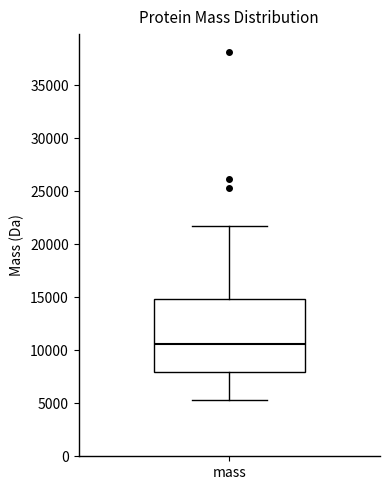

Transcribe this box plot: give where the median line is, the range the box spans, and where the two whiskers end, as read against the y-axis. The values are not printed on the chart, so give them approximately, as read against the axis.

median 10500, box 8000 to 15000, whiskers 5500 to 21500